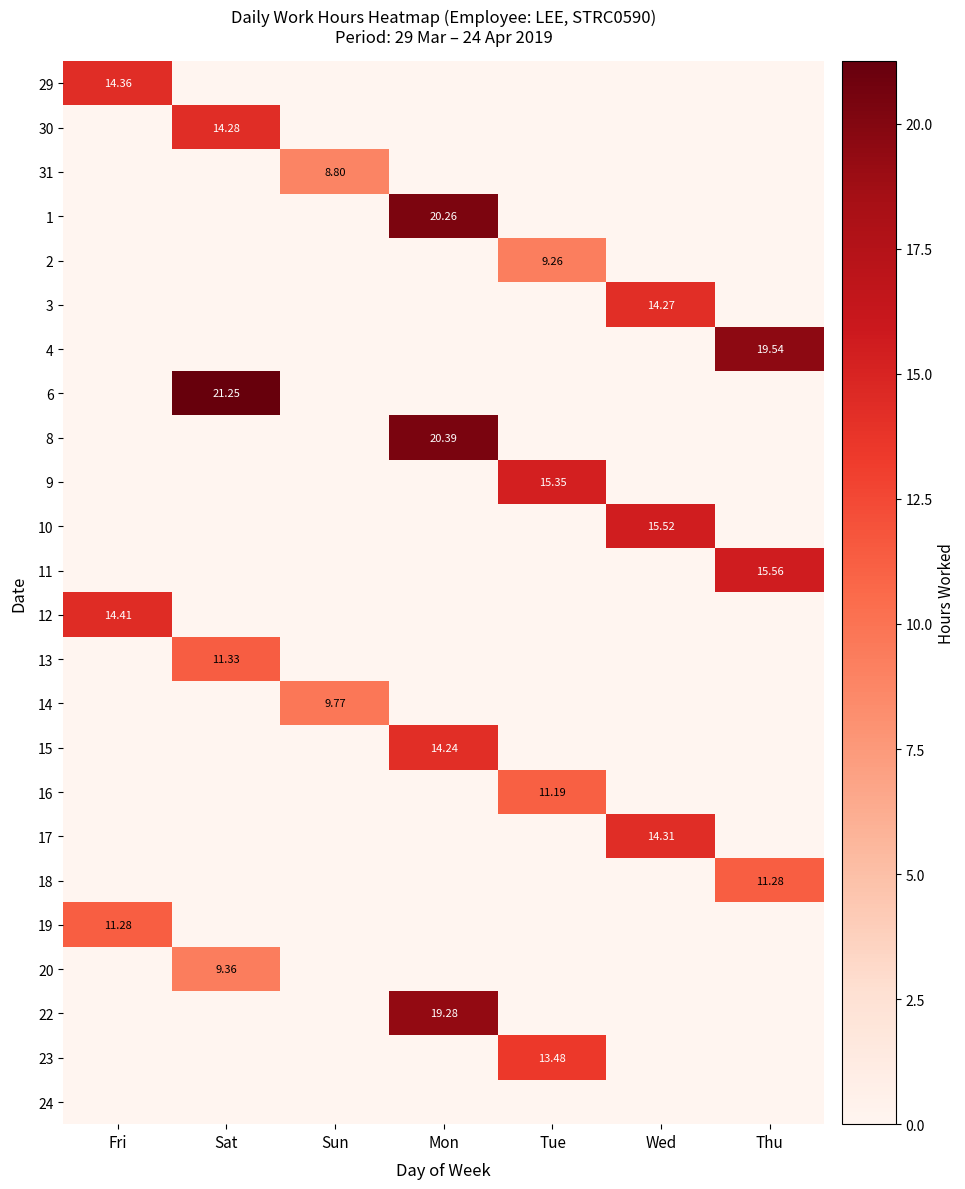

Rank the categories by 18 value from lowest to highest.

Fri, Sat, Sun, Mon, Tue, Wed, Thu